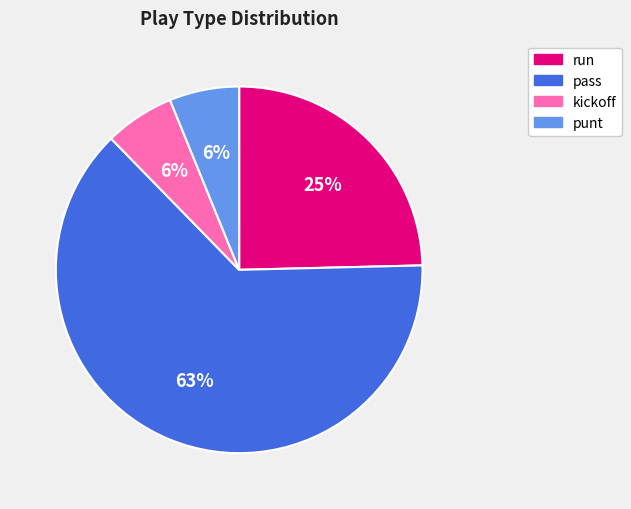

Does any single category account for the majority?

Yes